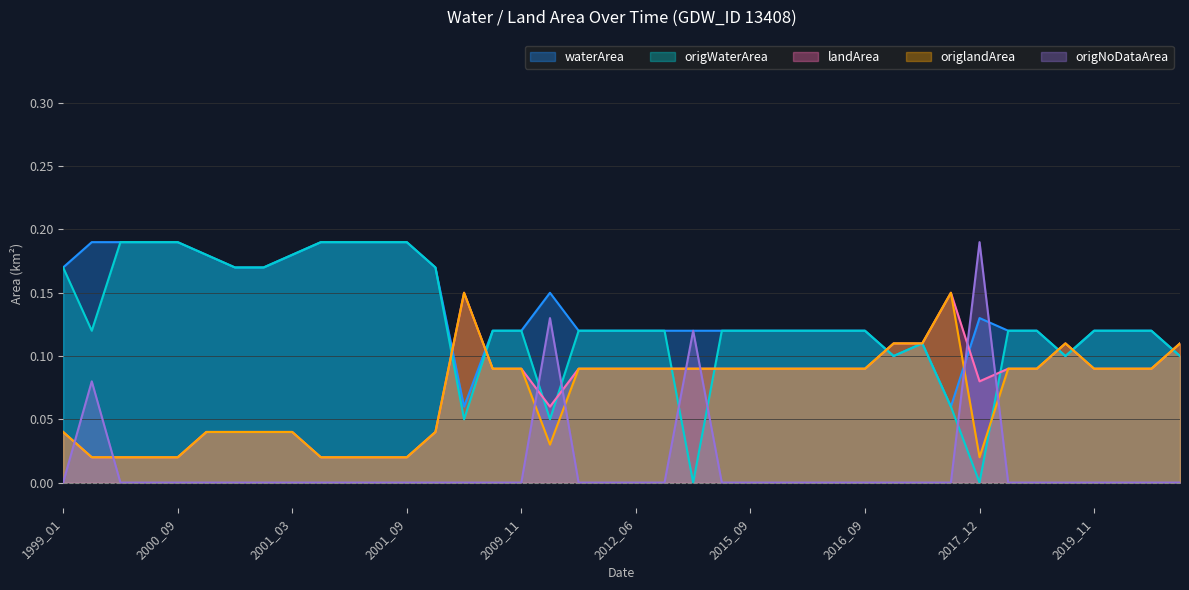

Reading right to left, list all the values displayed in this chart.

waterArea: 0.1	0.1	0.1	0.1	0.1	0.1	0.1	0.1	0.1	0.1	0.1	0.1	0.1	0.1	0.1	0.1	0.1	0.1	0.1	0.1	0.1	0.1	0.1	0.1	0.1	0.1	0.2	0.2	0.2	0.2	0.2	0.2	0.2	0.2	0.2	0.2	0.2	0.2	0.2	0.2
origWaterArea: 0.1	0.1	0.1	0.1	0.1	0.1	0.1	0.0	0.1	0.1	0.1	0.1	0.1	0.1	0.1	0.1	0.1	0.0	0.1	0.1	0.1	0.1	0.1	0.1	0.1	0.1	0.2	0.2	0.2	0.2	0.2	0.2	0.2	0.2	0.2	0.2	0.2	0.2	0.1	0.2
landArea: 0.1	0.1	0.1	0.1	0.1	0.1	0.1	0.1	0.1	0.1	0.1	0.1	0.1	0.1	0.1	0.1	0.1	0.1	0.1	0.1	0.1	0.1	0.1	0.1	0.1	0.1	0.0	0.0	0.0	0.0	0.0	0.0	0.0	0.0	0.0	0.0	0.0	0.0	0.0	0.0
origlandArea: 0.1	0.1	0.1	0.1	0.1	0.1	0.1	0.0	0.1	0.1	0.1	0.1	0.1	0.1	0.1	0.1	0.1	0.1	0.1	0.1	0.1	0.1	0.0	0.1	0.1	0.1	0.0	0.0	0.0	0.0	0.0	0.0	0.0	0.0	0.0	0.0	0.0	0.0	0.0	0.0
origNoDataArea: 0.0	0.0	0.0	0.0	0.0	0.0	0.0	0.2	0.0	0.0	0.0	0.0	0.0	0.0	0.0	0.0	0.0	0.1	0.0	0.0	0.0	0.0	0.1	0.0	0.0	0.0	0.0	0.0	0.0	0.0	0.0	0.0	0.0	0.0	0.0	0.0	0.0	0.0	0.1	0.0